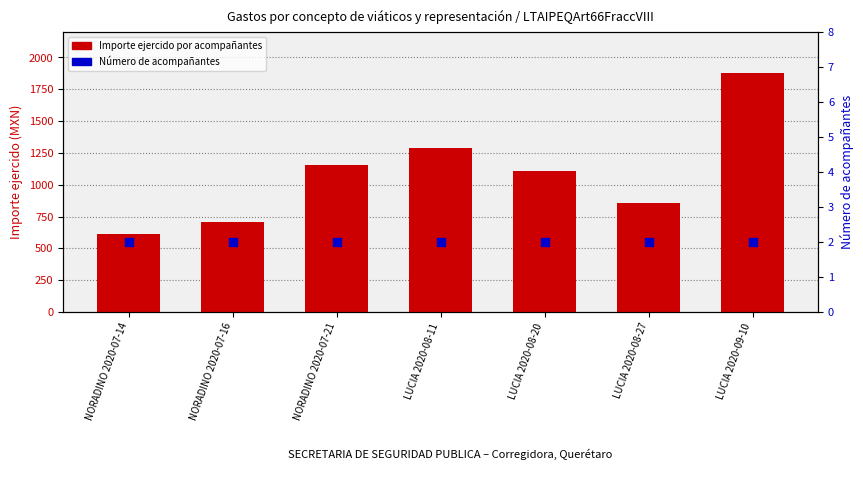

Which series reaches the minimum Y coordinate?

Número de acompañantes